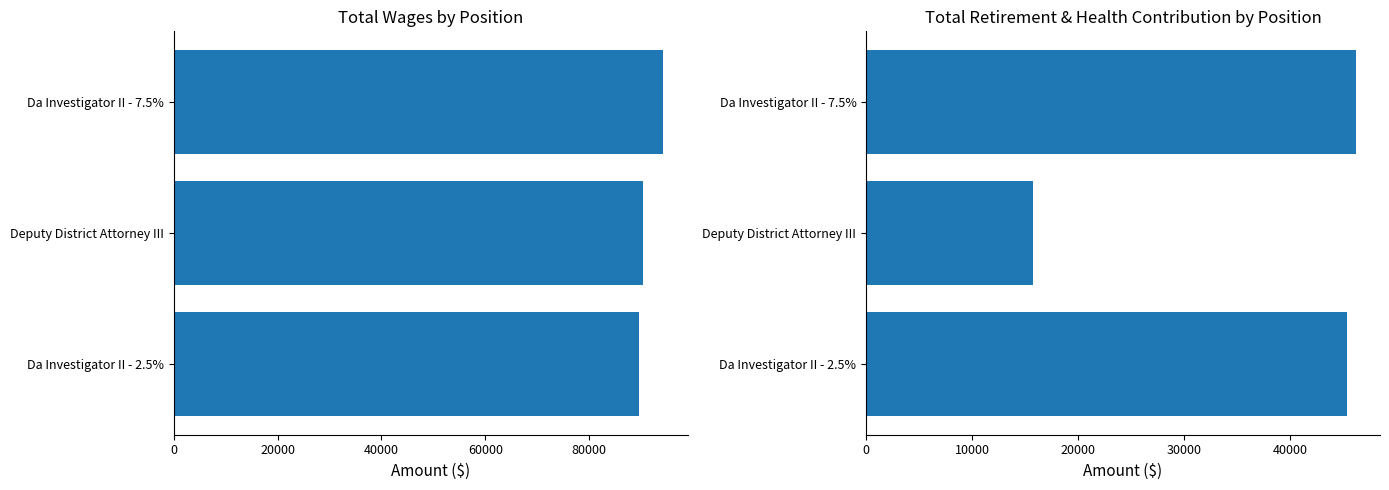

What are all the series names shown in the legend?

Total Wages, Total Retirement & Health Contribution